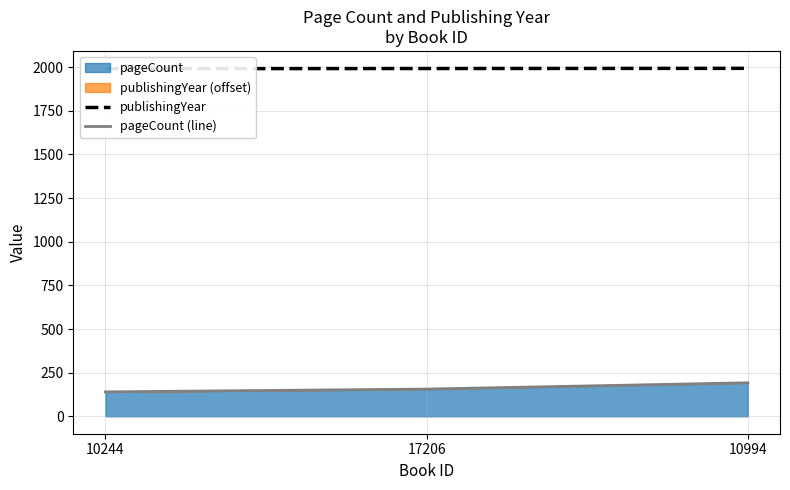

Which label corresponds to the smallest value in the chart?

10244